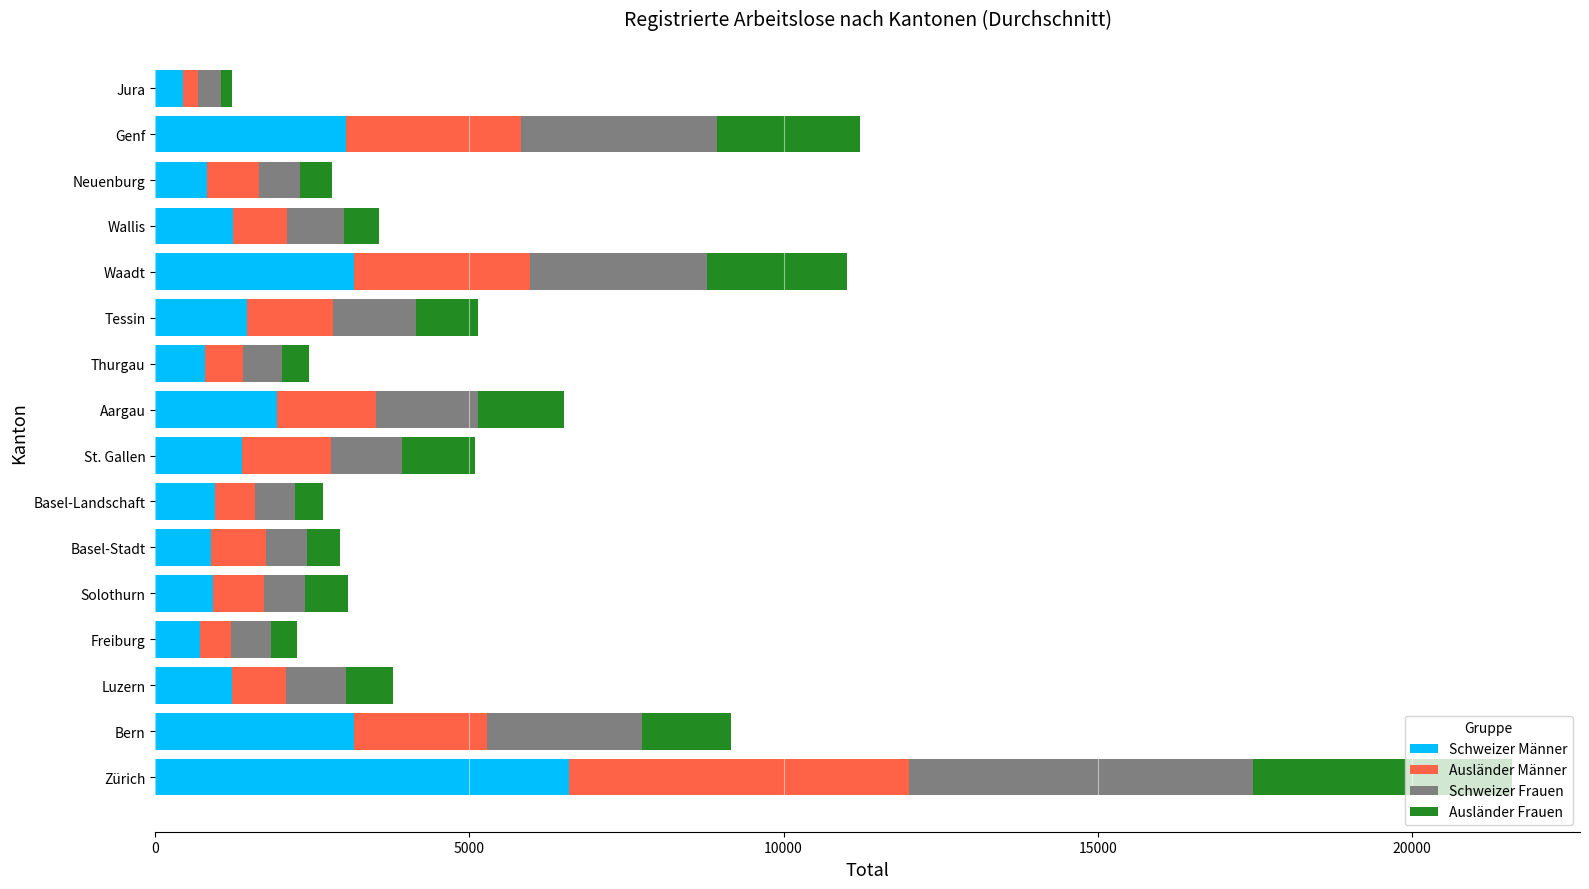

What is the sum of all Schweizer Männer values?

28726.3